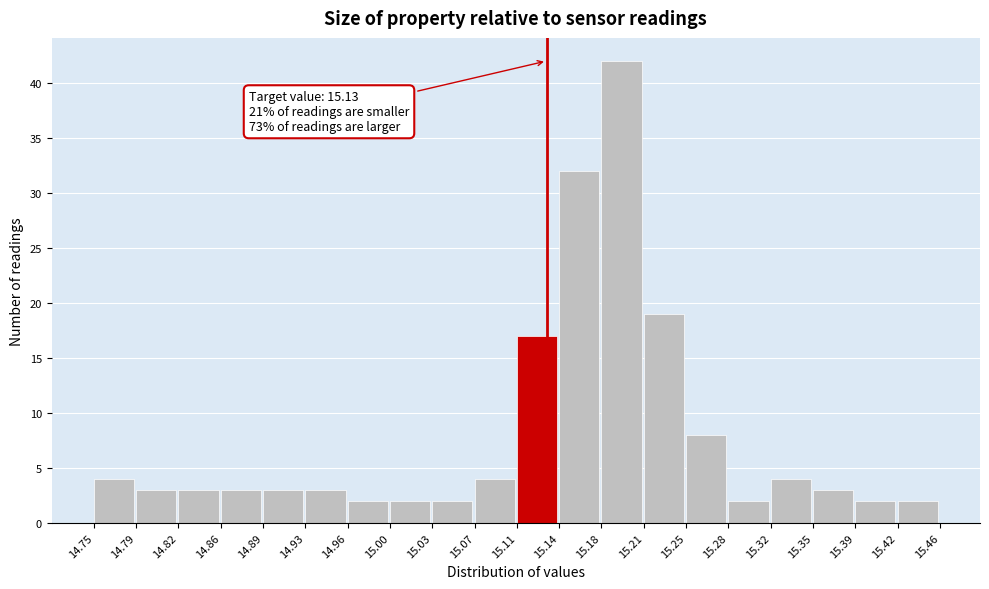

Over which range of the x-axis is the bar tallest?

15.18 to 15.21